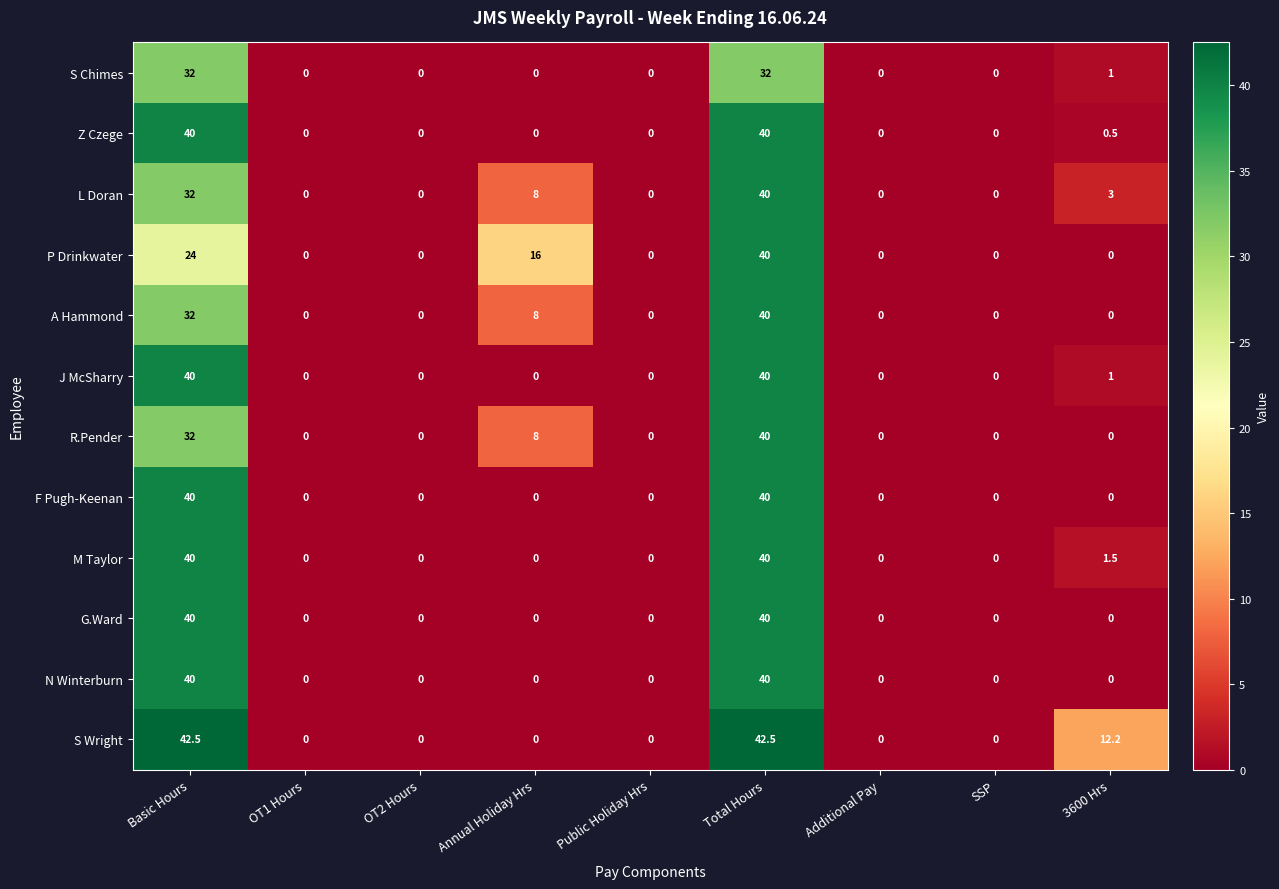

How many series are shown in this chart?

12